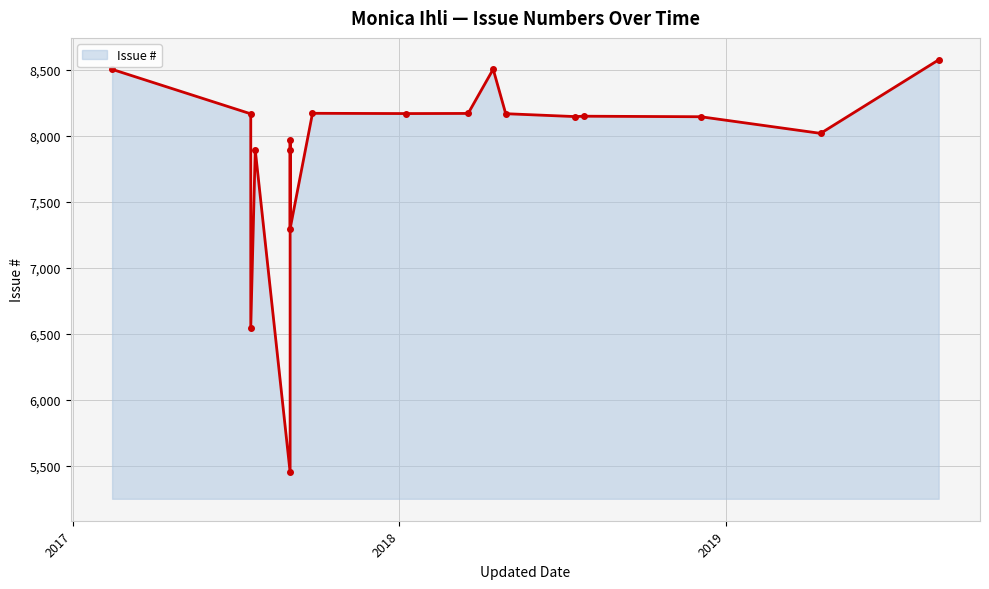

True or false: the data has more than 0 interior local peaks.

True